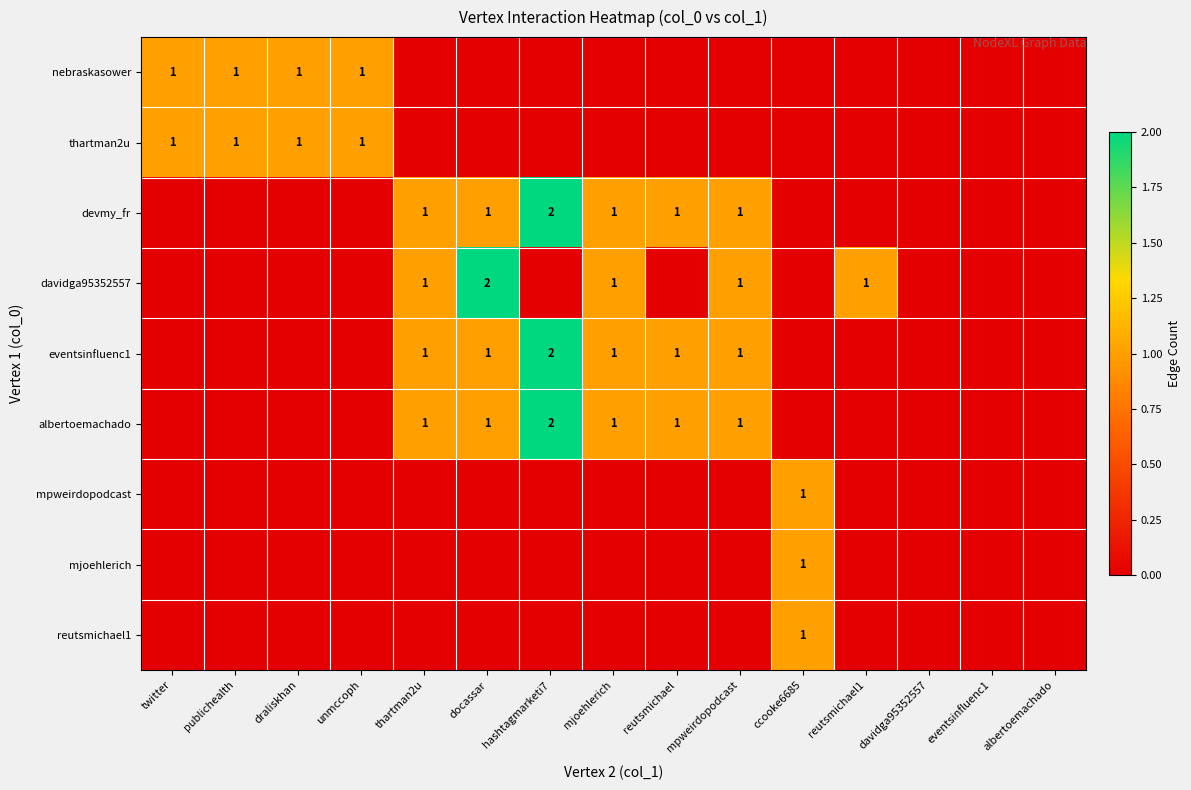

The value of thartman2u at unmccoph is 1. True or false?

True